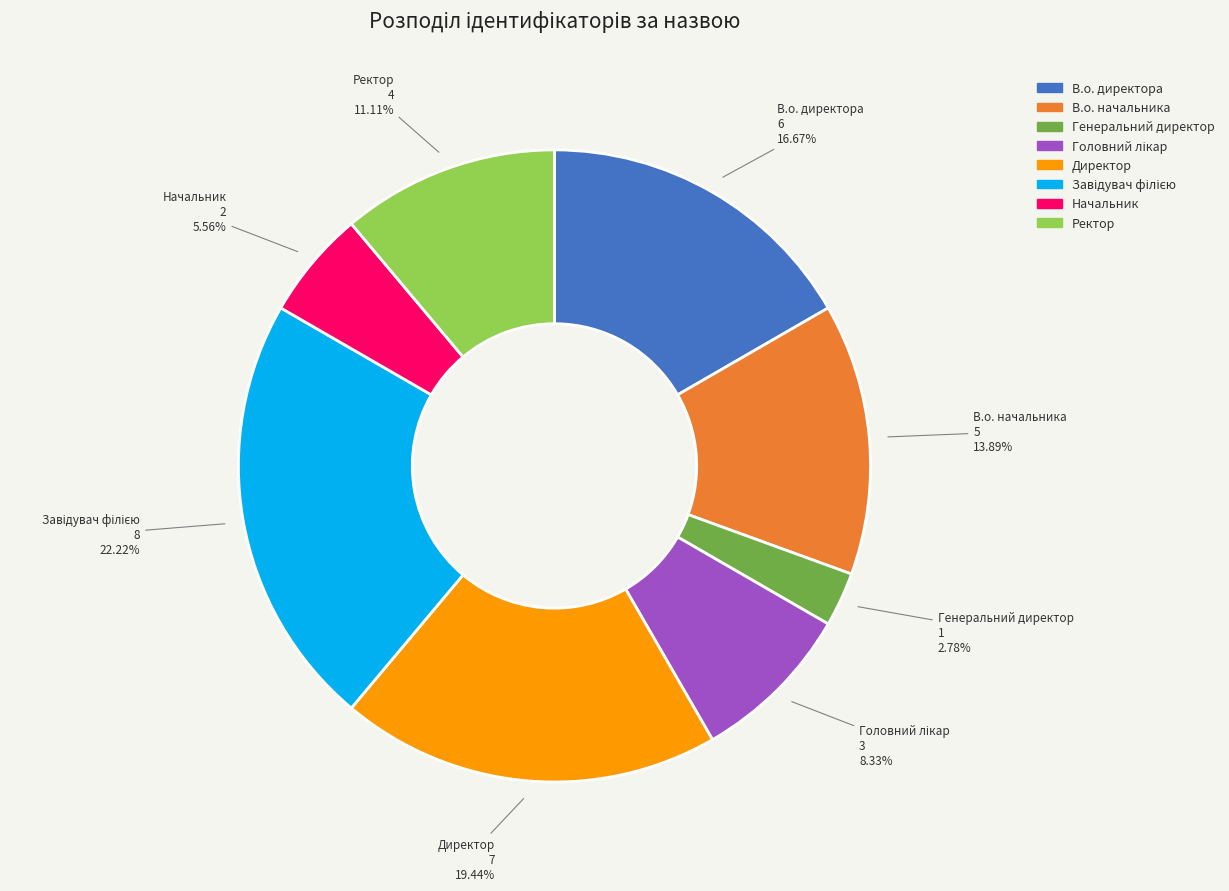

True or false: В.о. директора accounts for 17% of the total.

True